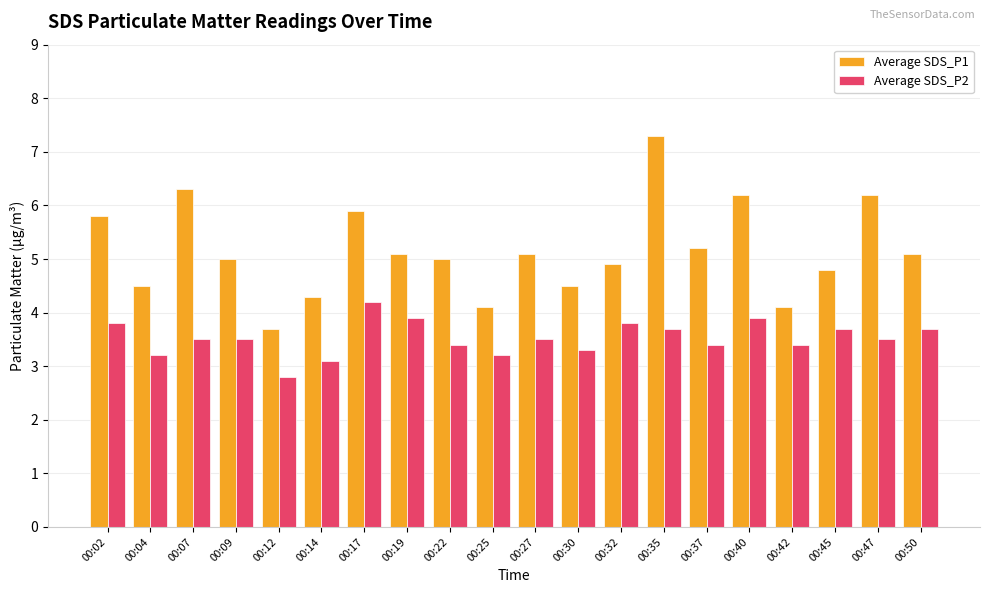

At which category is the sum across all series the highest?

00:35